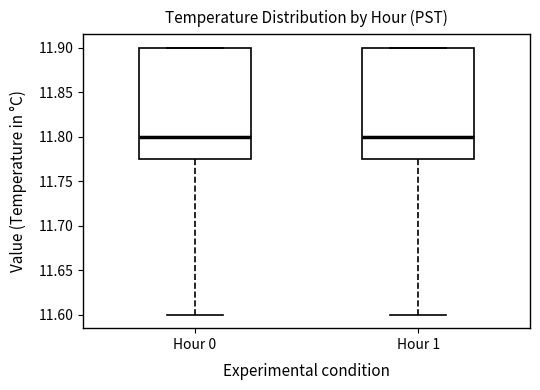

Reading left to right, transcribe this box plot: for each box, give where its median line is, the range the box spans, and where its two whiskers end, as read against the y-axis. The values are not printed on the chart, so give them approximately, as read against the axis.

Hour 0: median 11.800, box 11.775 to 11.900, whiskers 11.600 to 11.900
Hour 1: median 11.800, box 11.775 to 11.900, whiskers 11.600 to 11.900